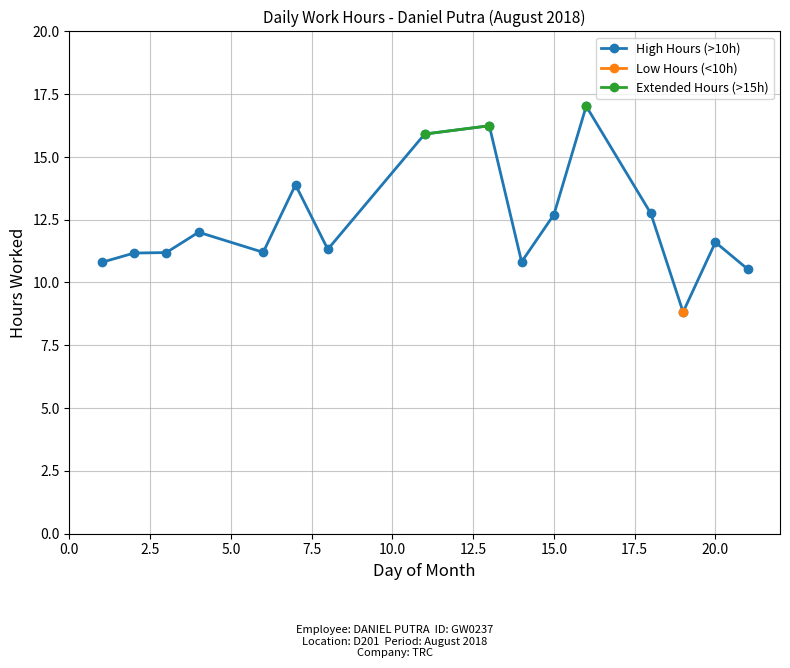

How many data points in Extended Hours (>15h) are less than 16?

1